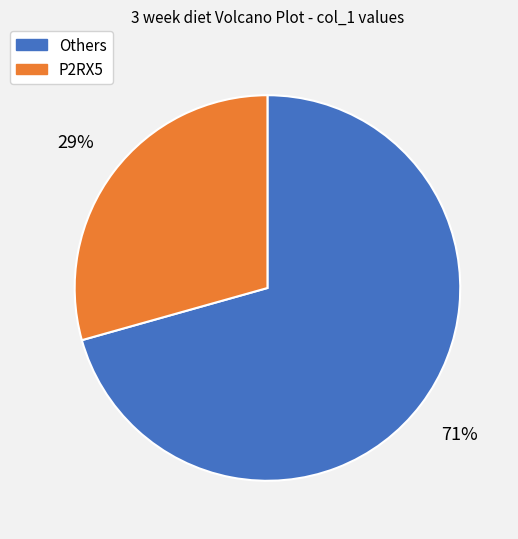

Which category has the smallest portion of the pie?

P2RX5